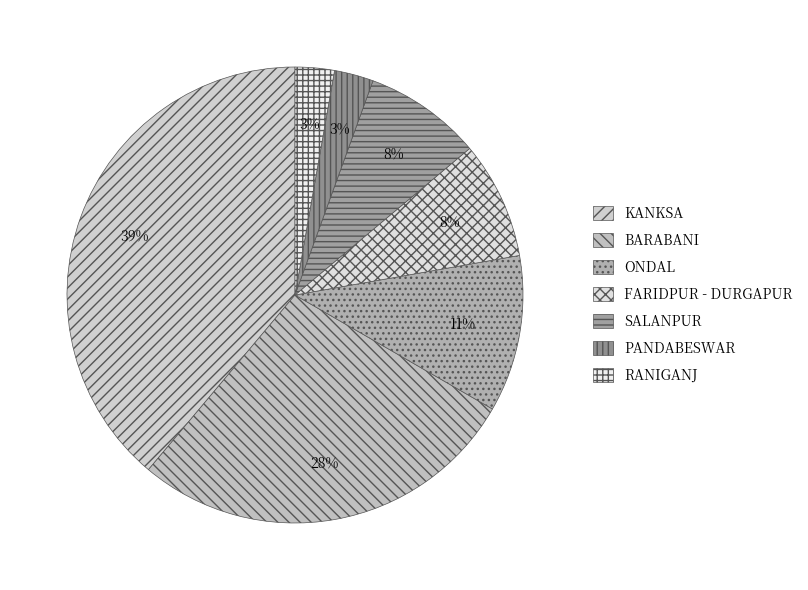

To the nearest percent, what is the difference between the FARIDPUR - DURGAPUR and ONDAL slice percentages?

3%